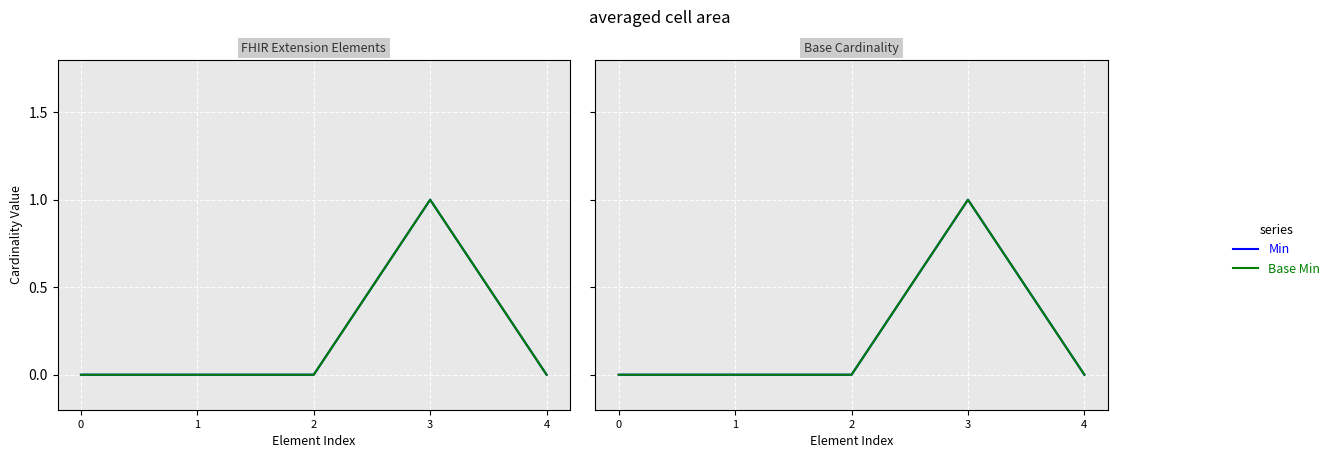

Which series has the widest spread of values?

Min